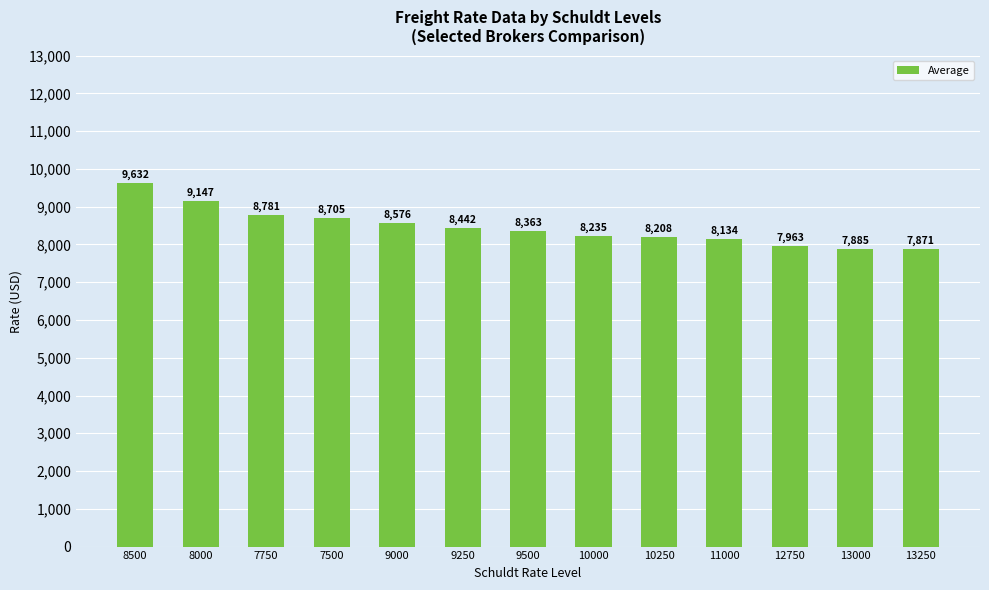

What is the sum of all values?

109942